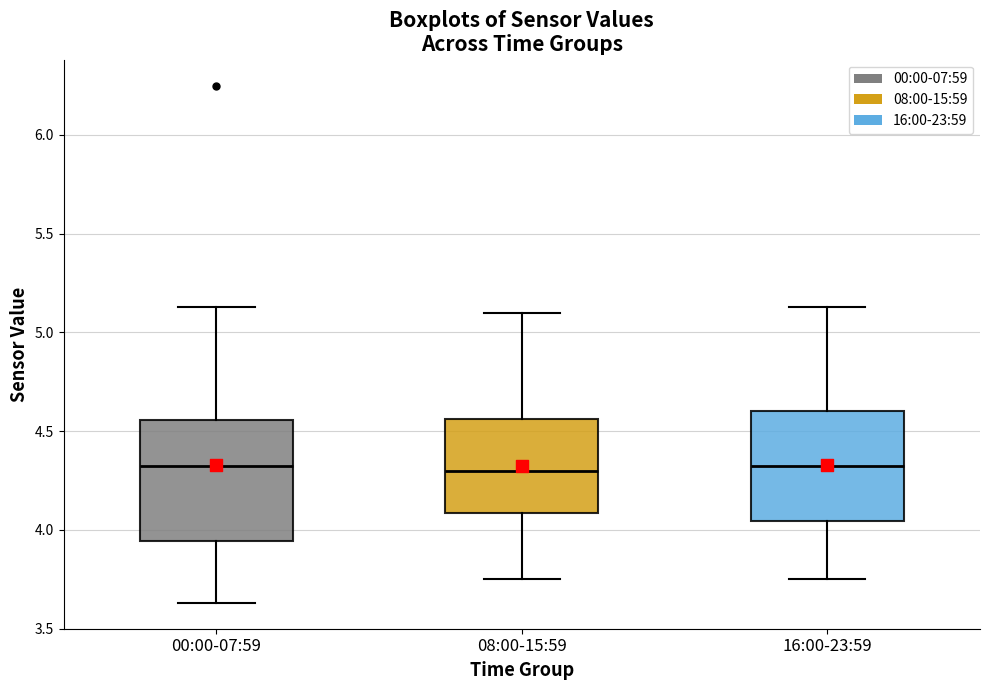

Comparing the boxes themselves (not the whiskers), which one is the tallest?

00:00-07:59